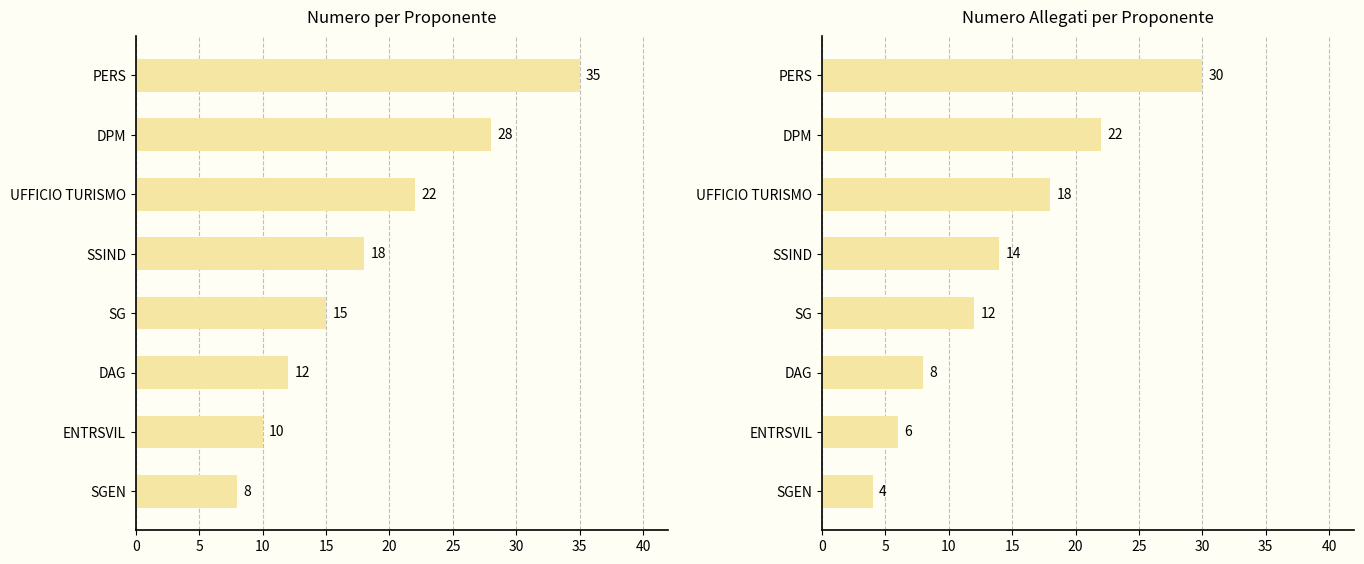

What position from the right is DAG?

3